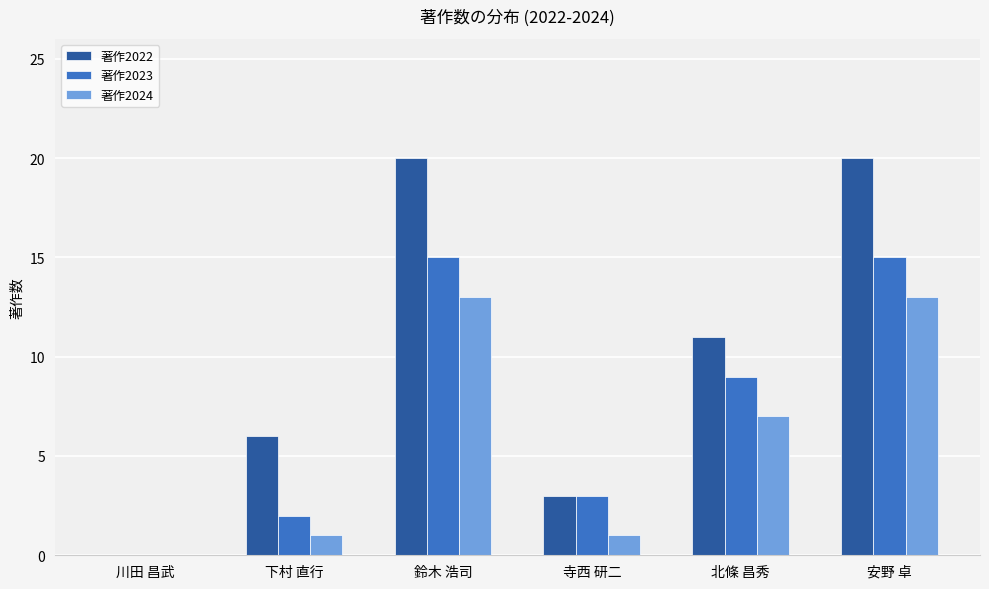

Reading right to left, extract all data points from this chart.

著作2022: 安野 卓=20	北條 昌秀=11	寺西 研二=3	鈴木 浩司=20	下村 直行=6	川田 昌武=0
著作2023: 安野 卓=15	北條 昌秀=9	寺西 研二=3	鈴木 浩司=15	下村 直行=2	川田 昌武=0
著作2024: 安野 卓=13	北條 昌秀=7	寺西 研二=1	鈴木 浩司=13	下村 直行=1	川田 昌武=0